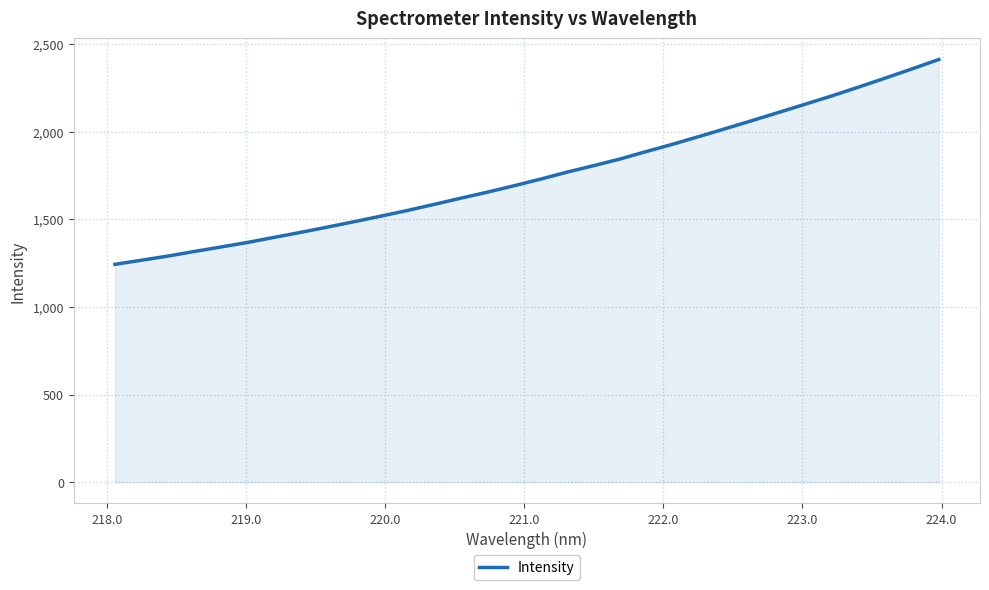

What is the difference between the maximum and minimum values?

1169.6